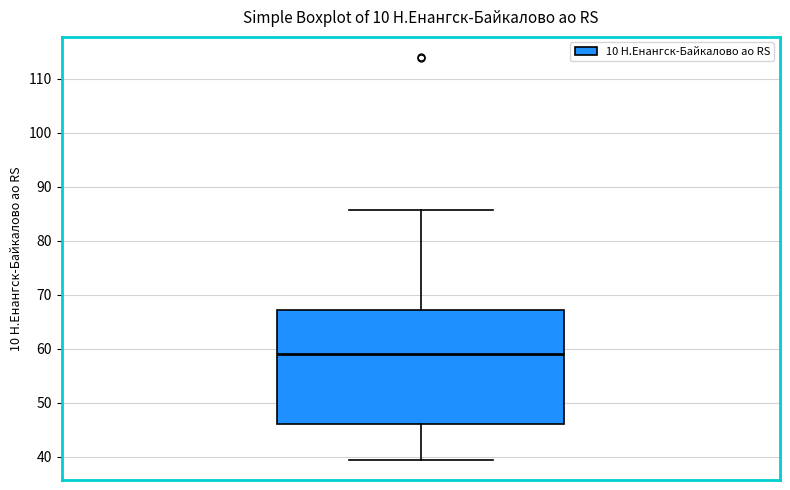

Read this box plot against the y-axis: the position of the median line, the range covered by the box, and the ends of both whiskers. The values are not printed on the chart, so give them approximately, as read against the axis.

median 59, box 46 to 67, whiskers 39 to 86